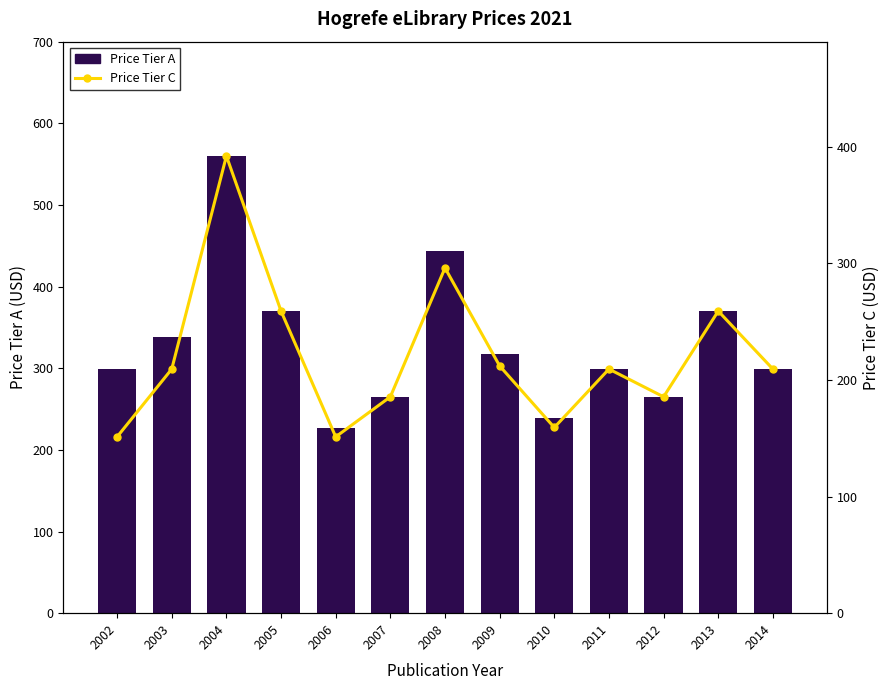

What is the value of the Price Tier C bar at the 4th from the left?

259.0